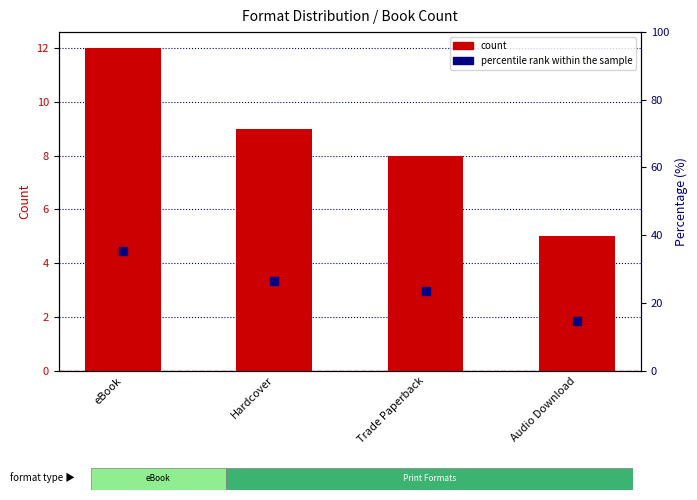

Which series reaches the minimum Y coordinate?

count